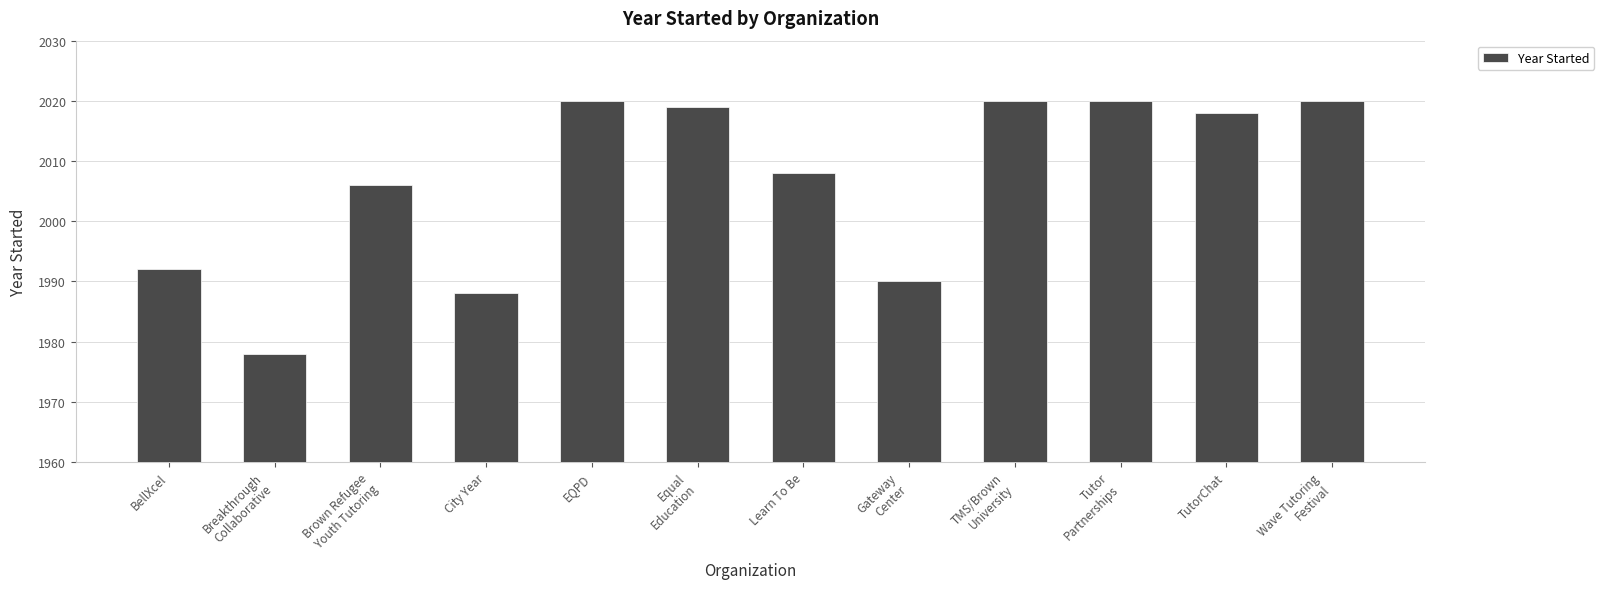

The value at TutorChat is 3471. True or false?

False